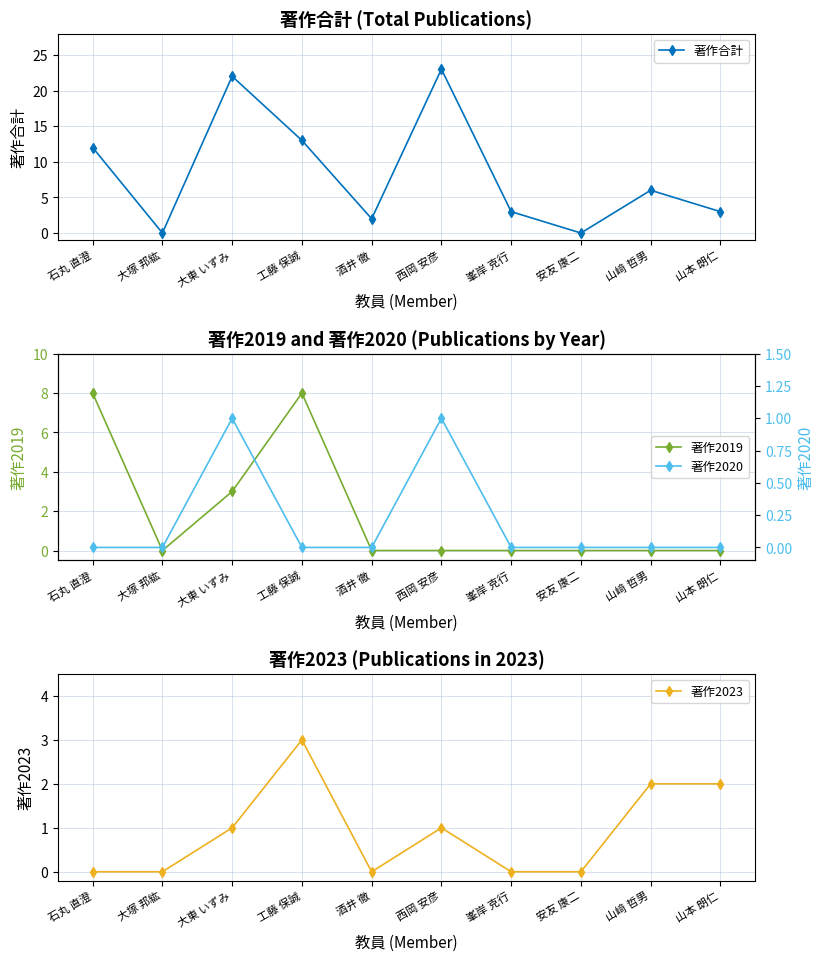

What is the sum of all 著作2019 values?

19